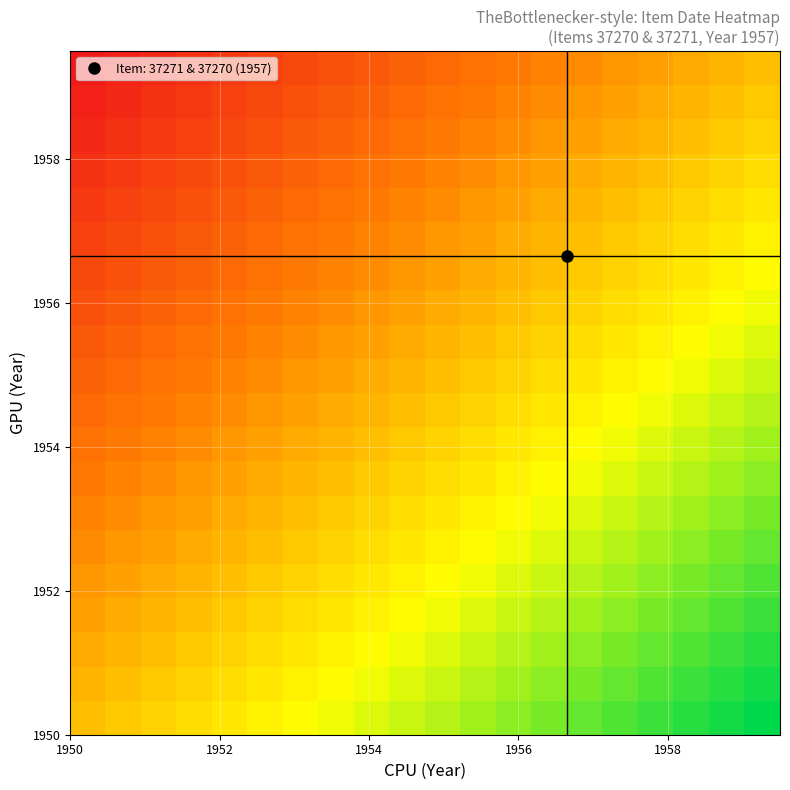

What is the maximum value shown in the chart?

1.0